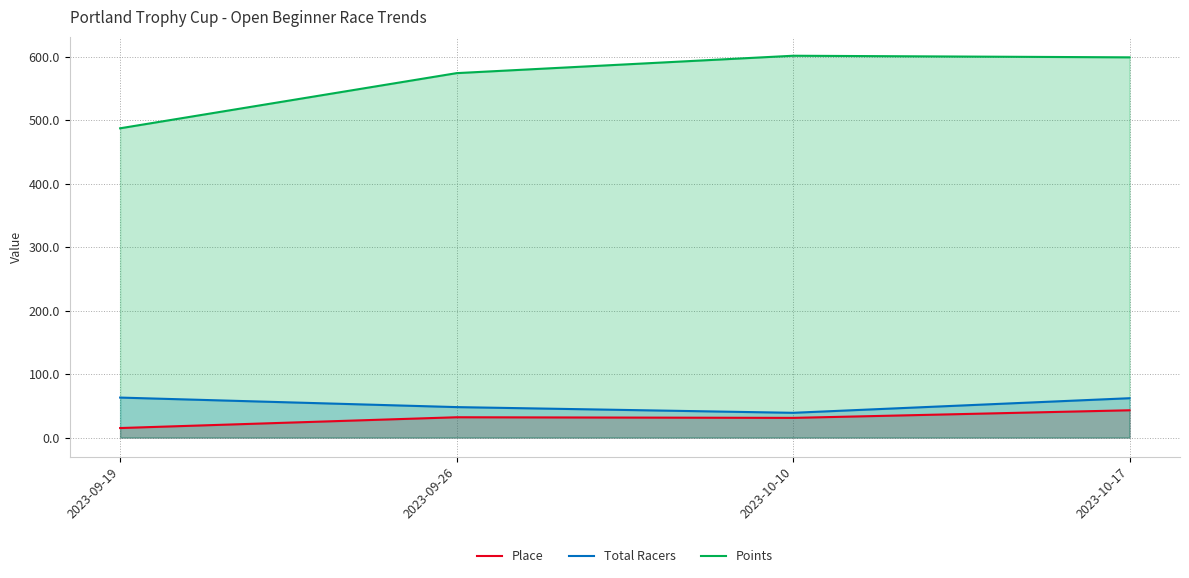

What value does the Place series have at 2023-10-17?

43.0